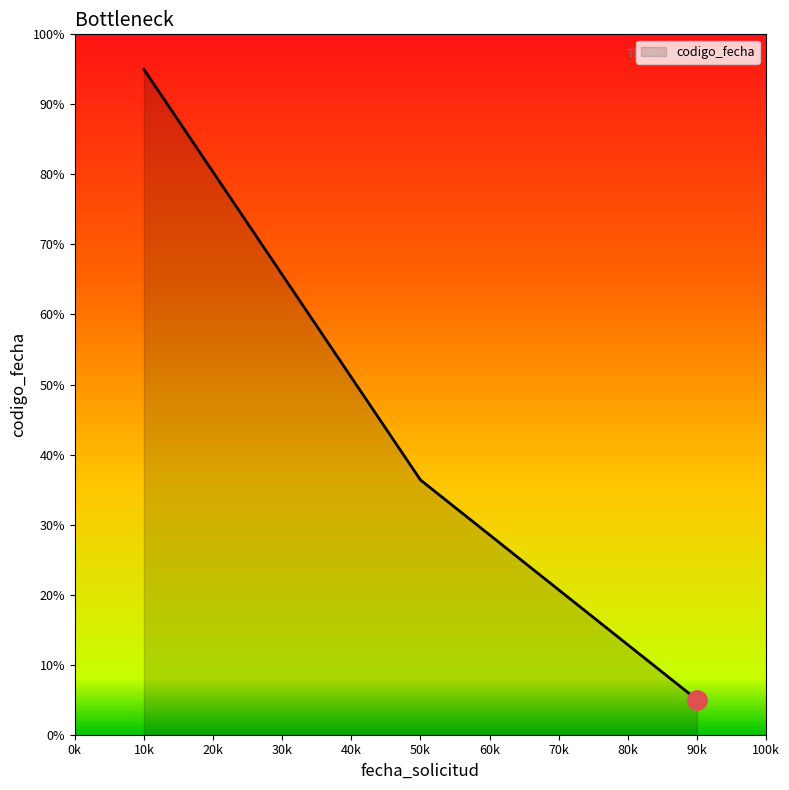

Where does the data first go above 36?

10k